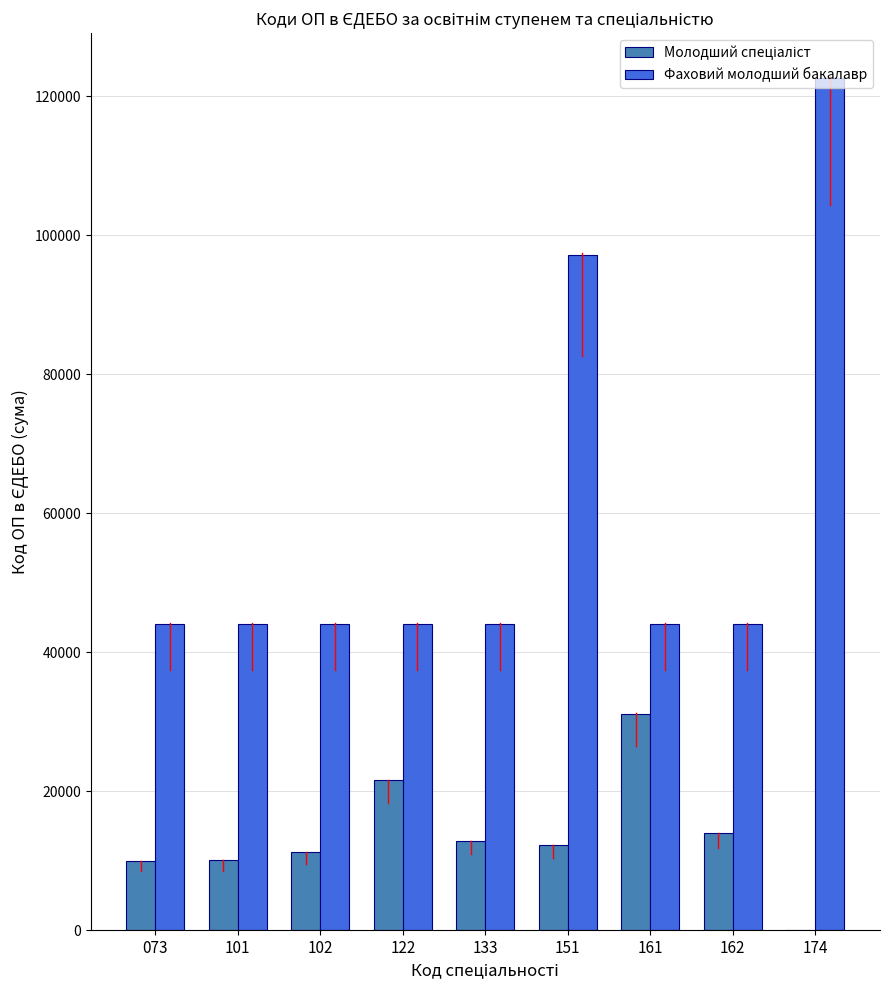

What is the difference between the Фаховий молодший бакалавр values at 073 and 122?

20